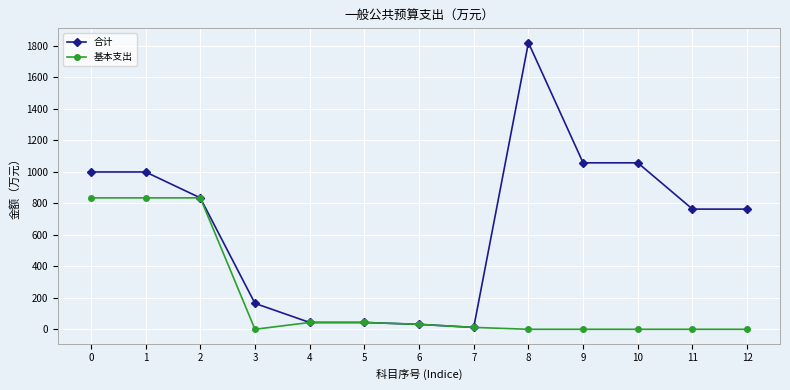

Does the chart display data point markers on the line(s)?

Yes